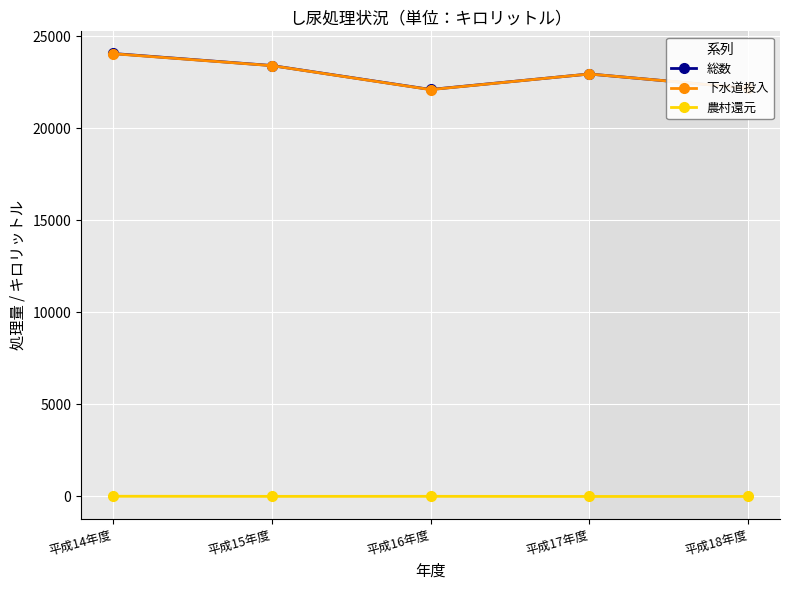

The value of 下水道投入 at 平成14年度 is 24064. True or false?

True